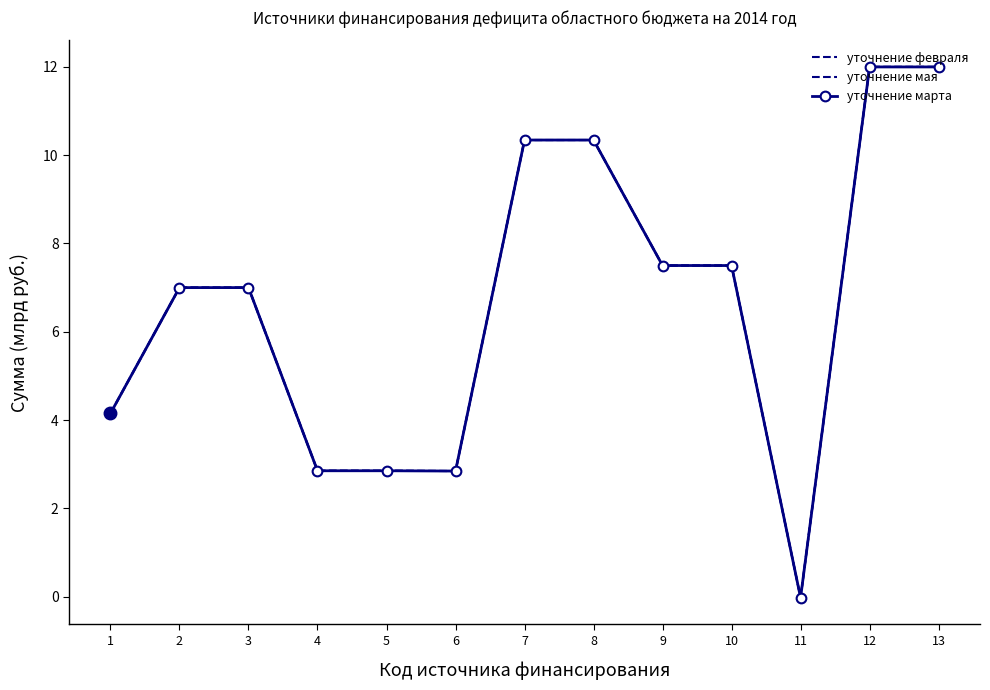

How many negative values does the уточнение мая series have?

1